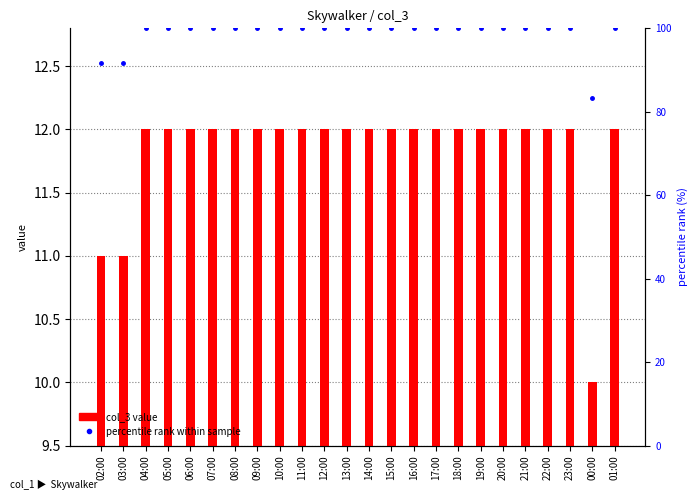

At which category is the sum across all series the highest?

04:00